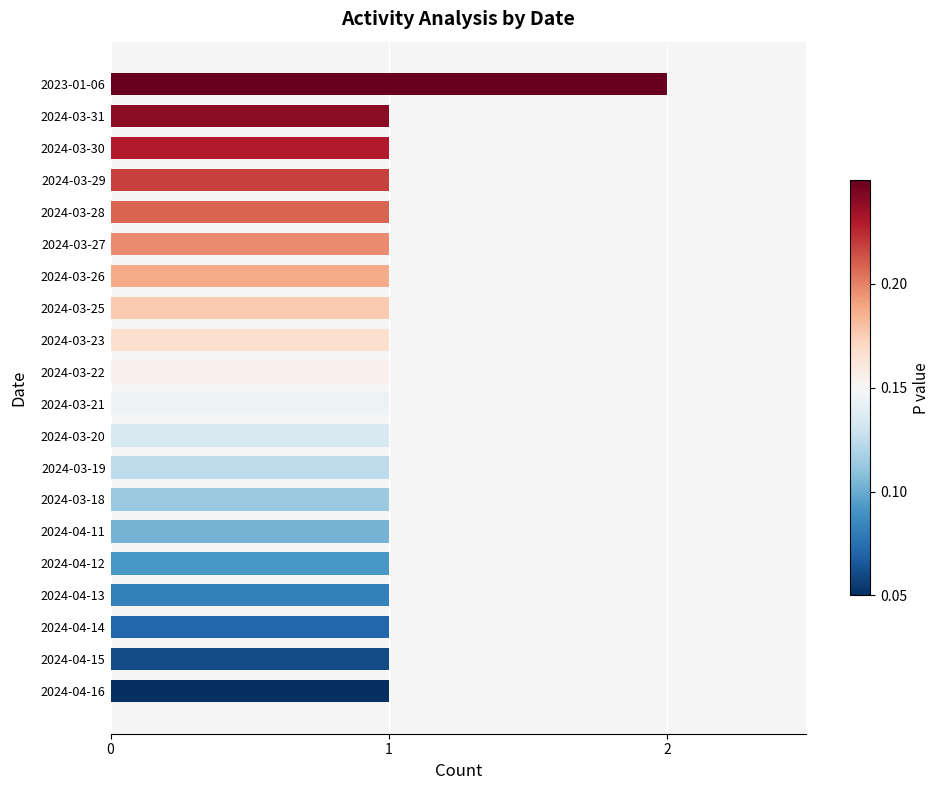

True or false: the data shows 2 at 2023-01-06.

True